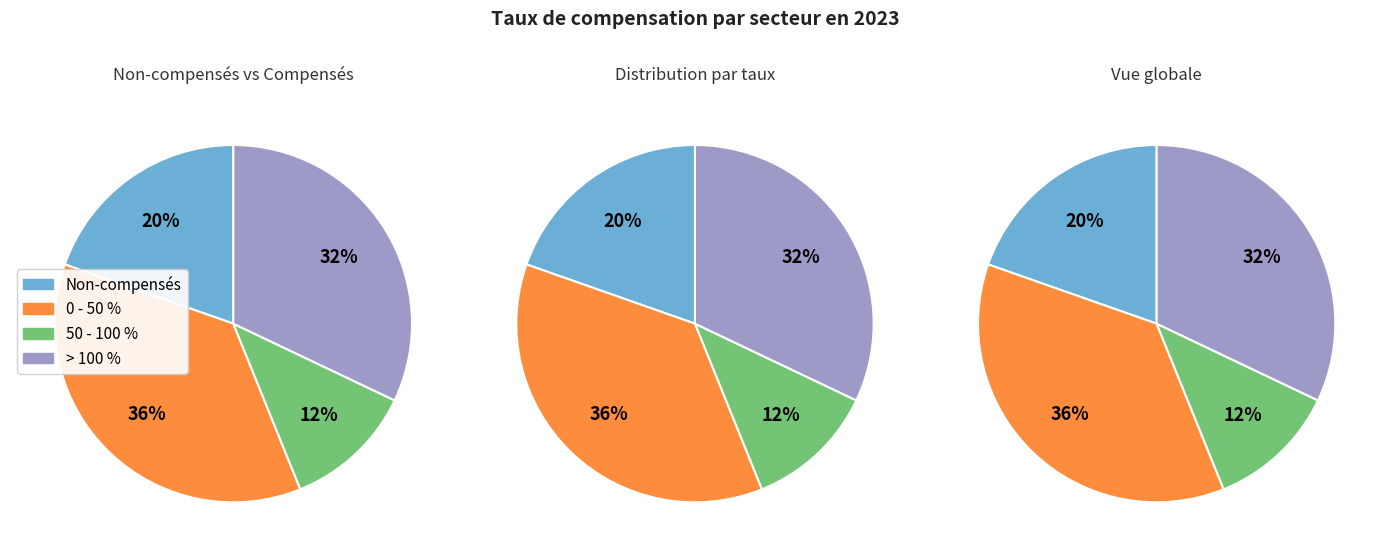

Does Autres represent more than half of the total?

No